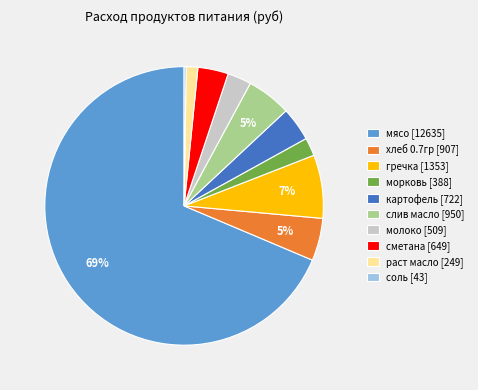

To the nearest percent, what is the average slice percentage?

10%